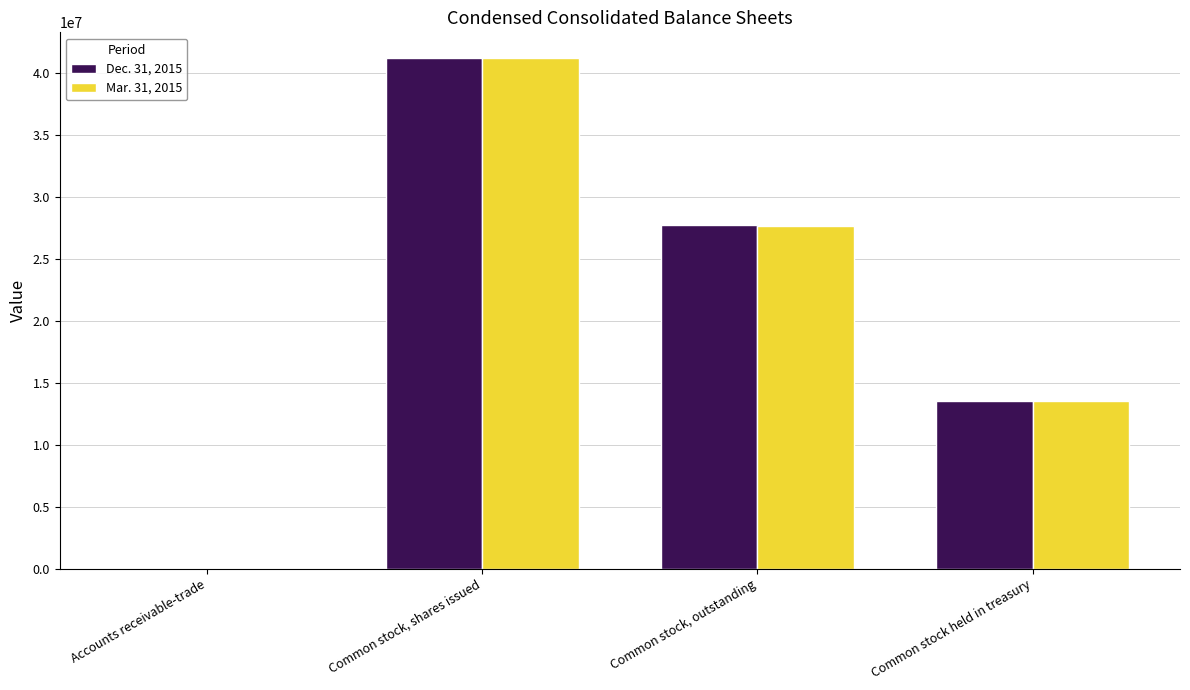

What is the total value across all series at Common stock, outstanding?

55373049